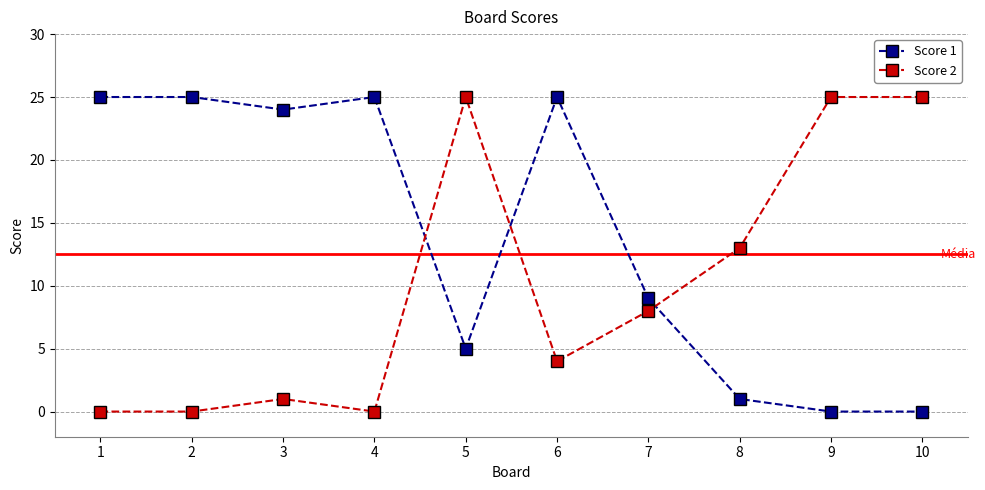

Rank the series by their average value, from lowest to highest.

Score 2, Score 1